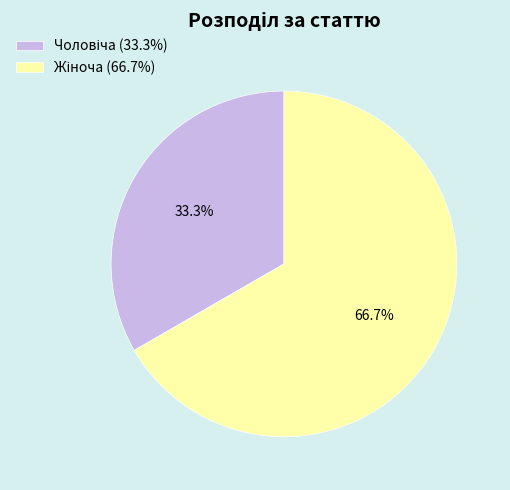

Does any single category account for the majority?

Yes